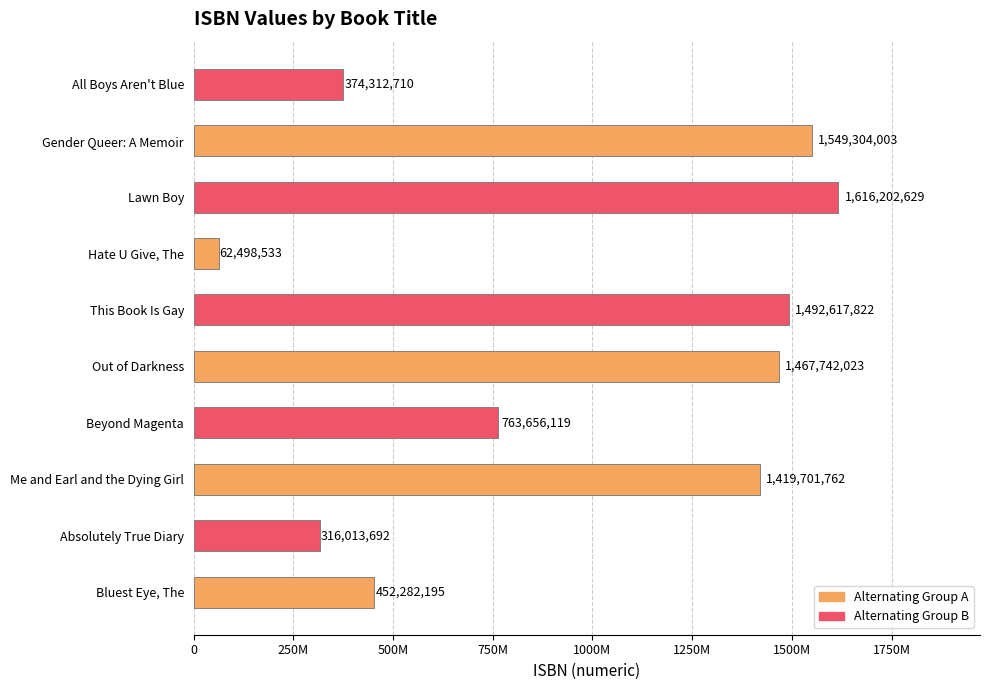

What is the sum of all values?

9514331488